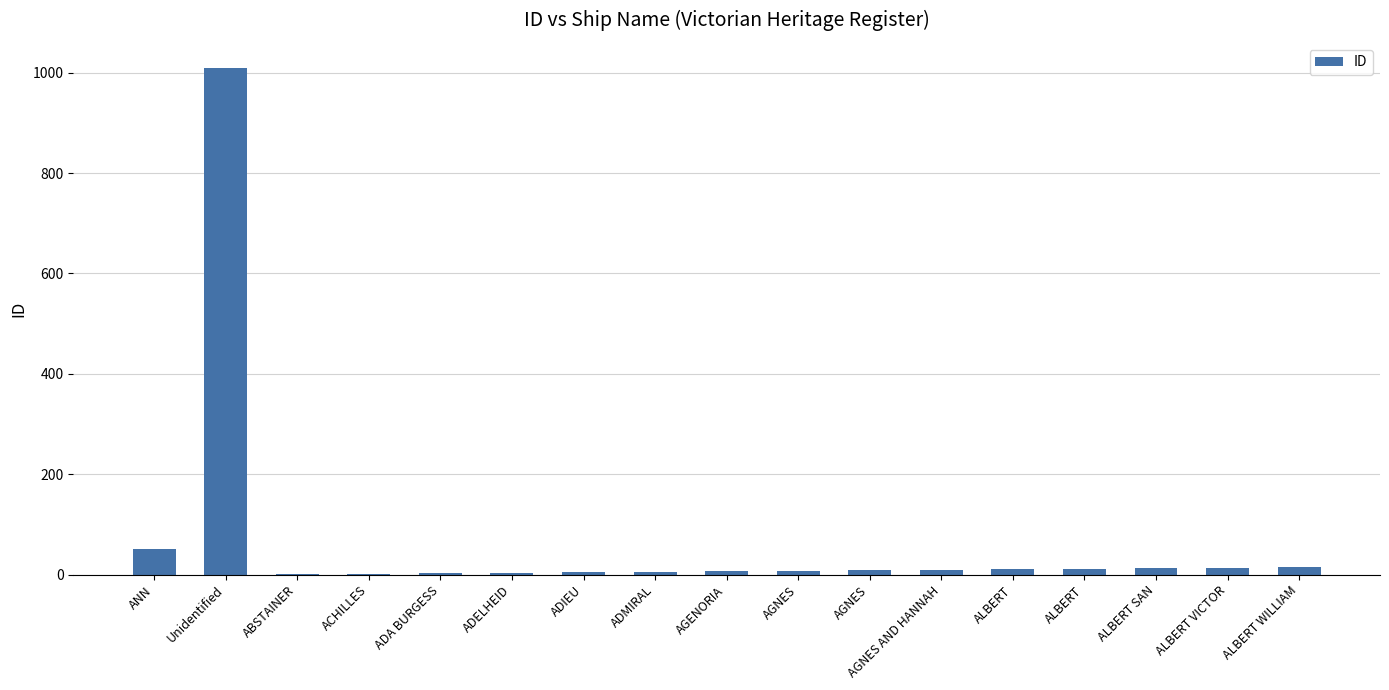

How many categories are shown in the chart?

17